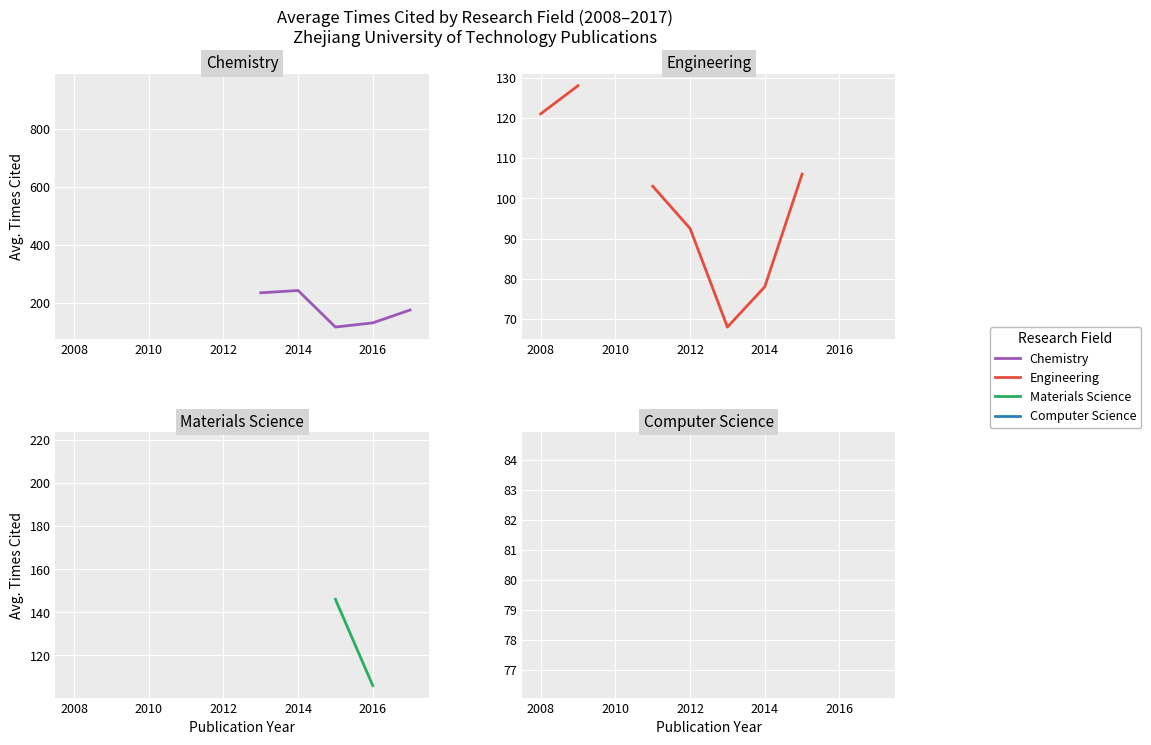

Is this an area chart (filled region under the line)?

No